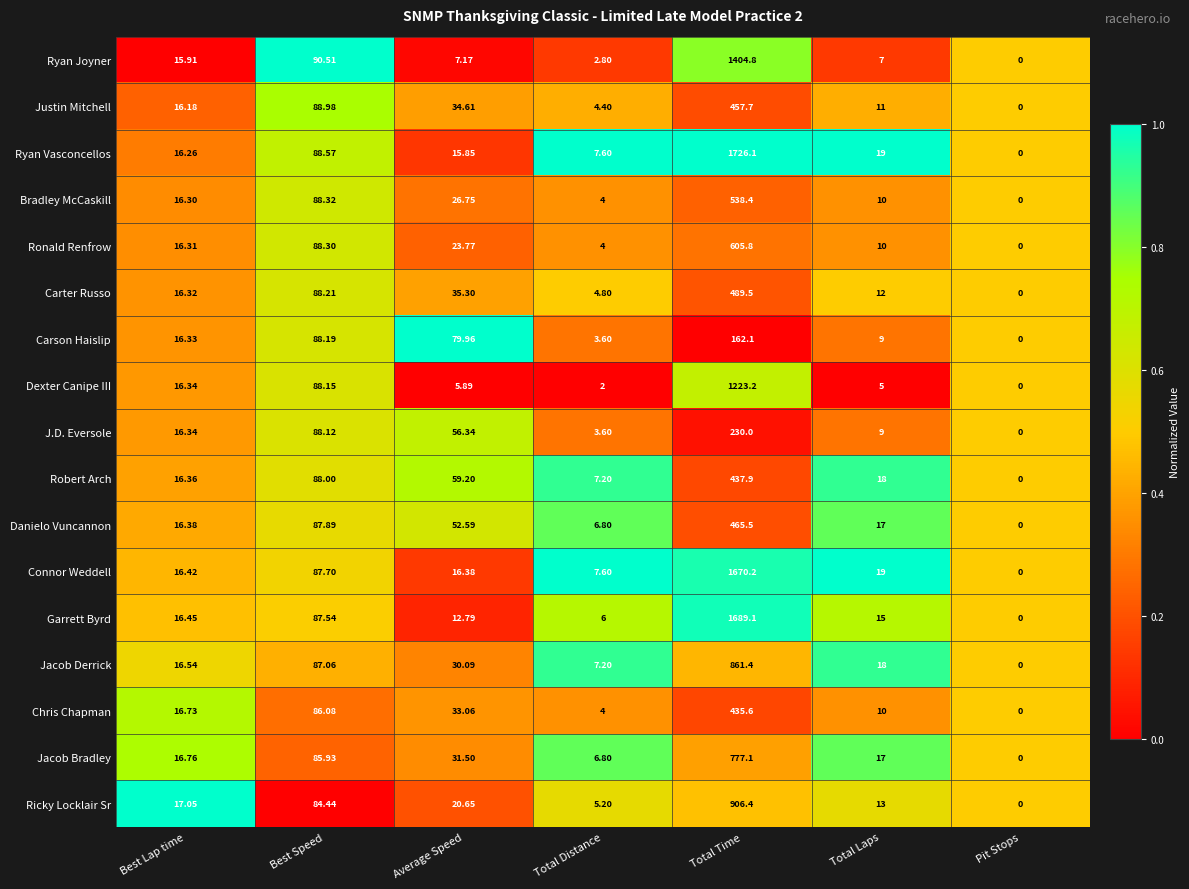

At which category does the chart reach its minimum across all series?

Pit Stops